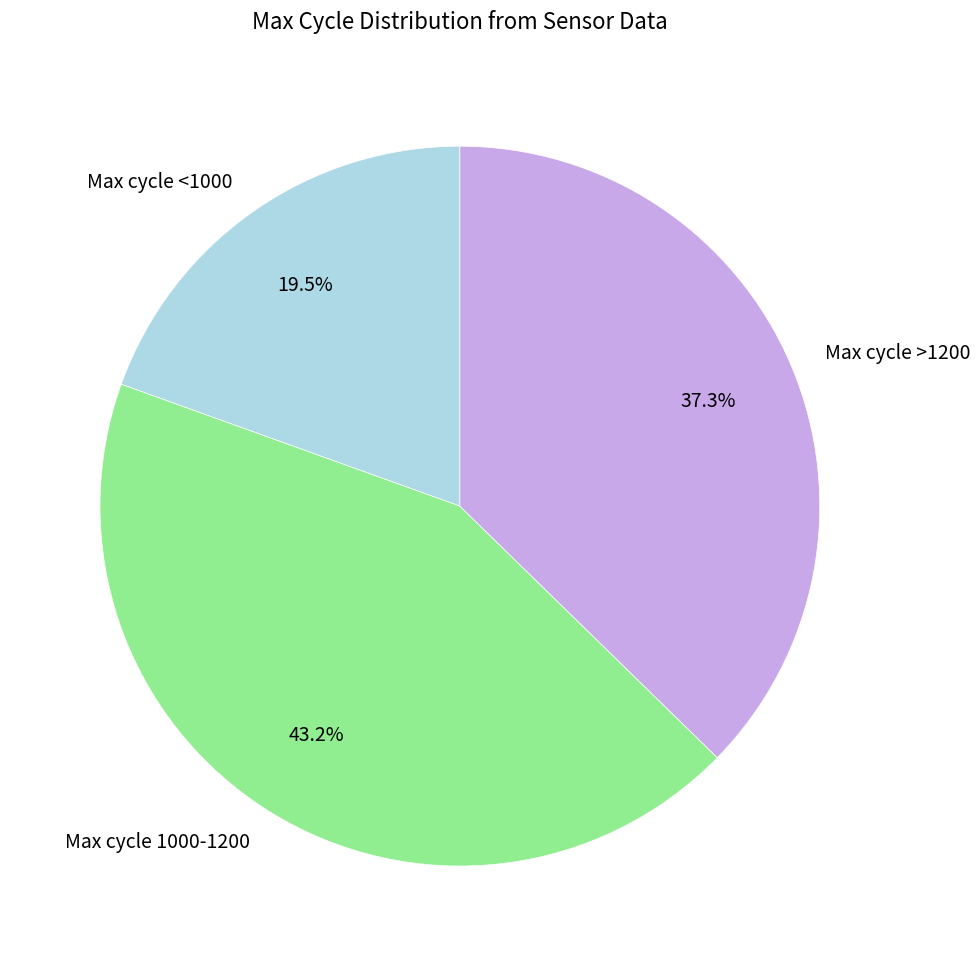

Which slice is the smallest?

Max cycle <1000